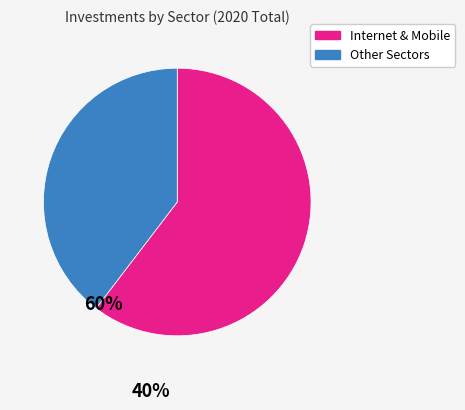

Does any single category account for the majority?

Yes